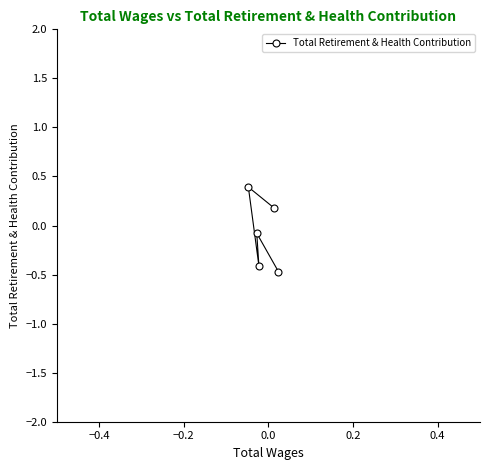

What is the minimum value shown in the chart?

-0.5